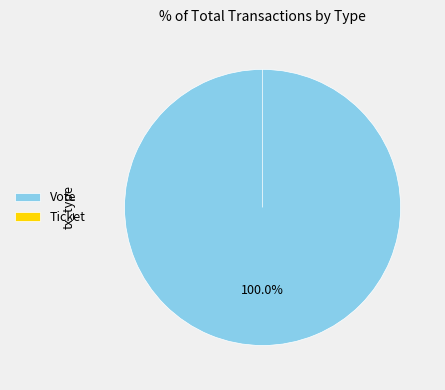

To the nearest percent, what is the average slice percentage?

50%